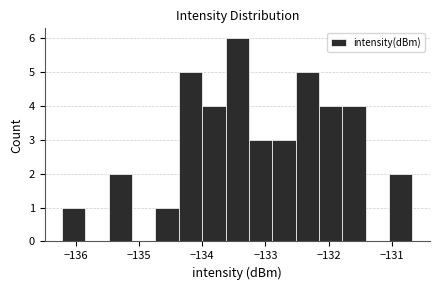

Around what value on the x-axis is the tallest bar? Give the approximate position of its centre, as read against the axis.

-133.4